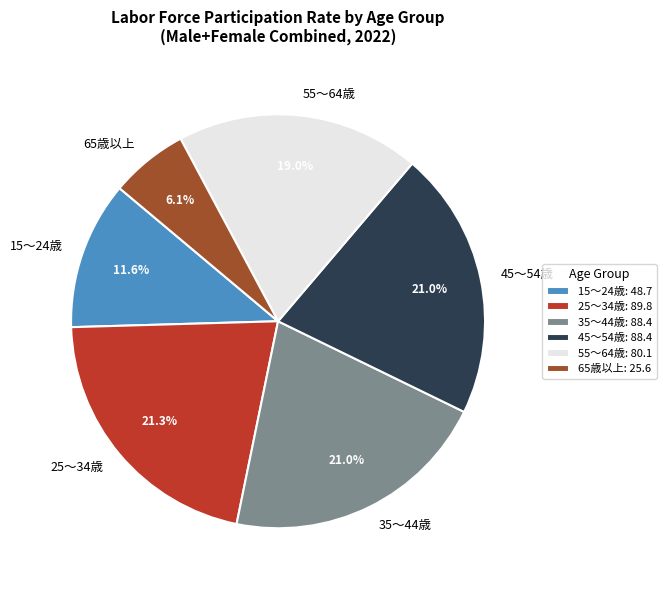

How many slices are in this pie chart?

6